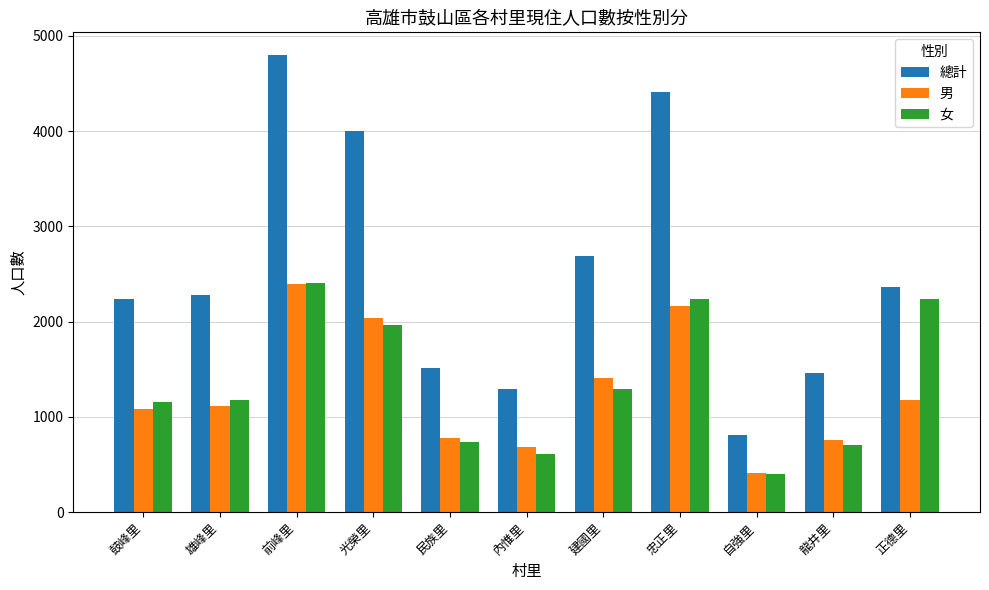

At which label does 女 reach its minimum?

自強里